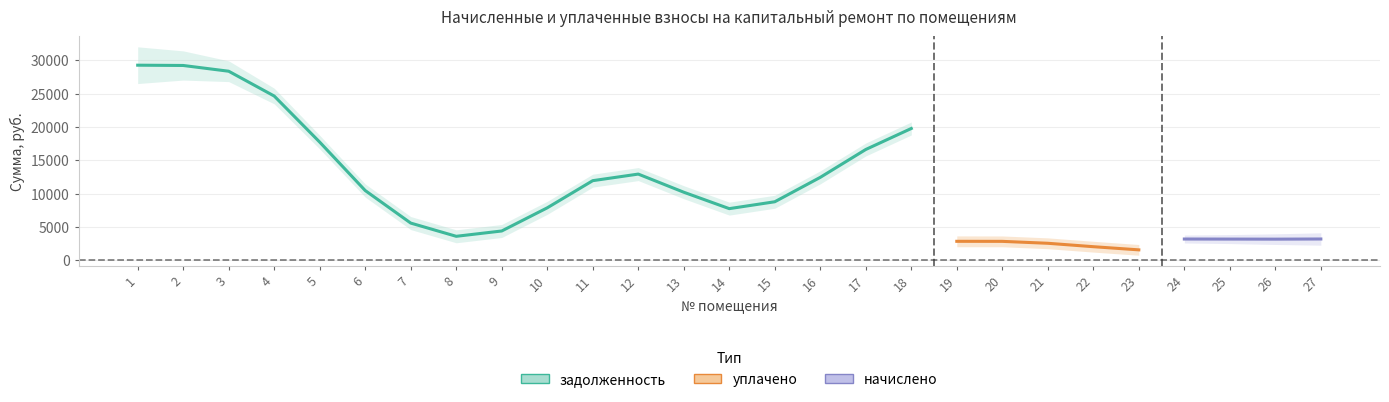

Is this an area chart (filled region under the line)?

No